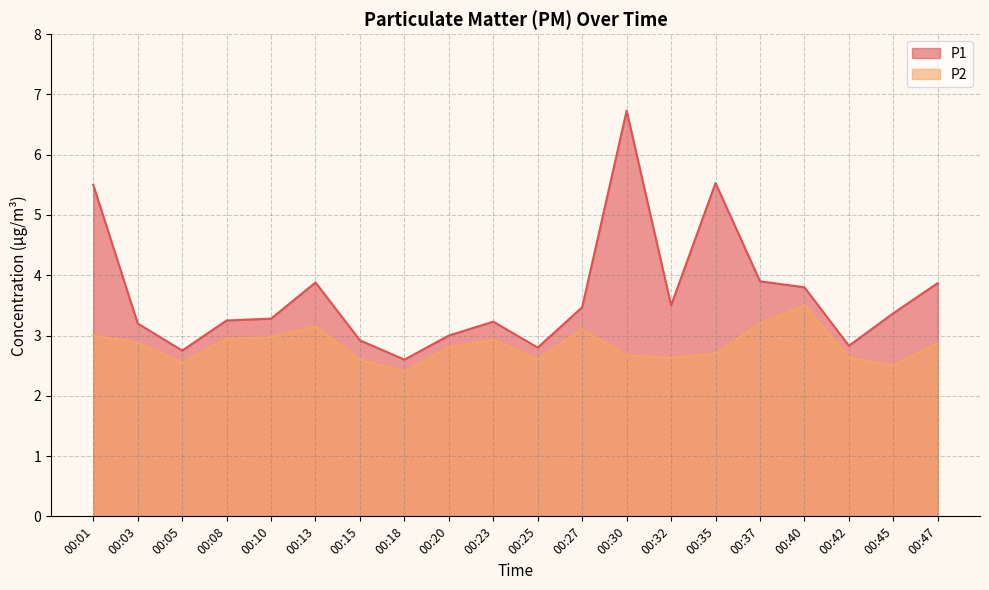

At 00:37, list the series in order from smallest to largest.

P2, P1